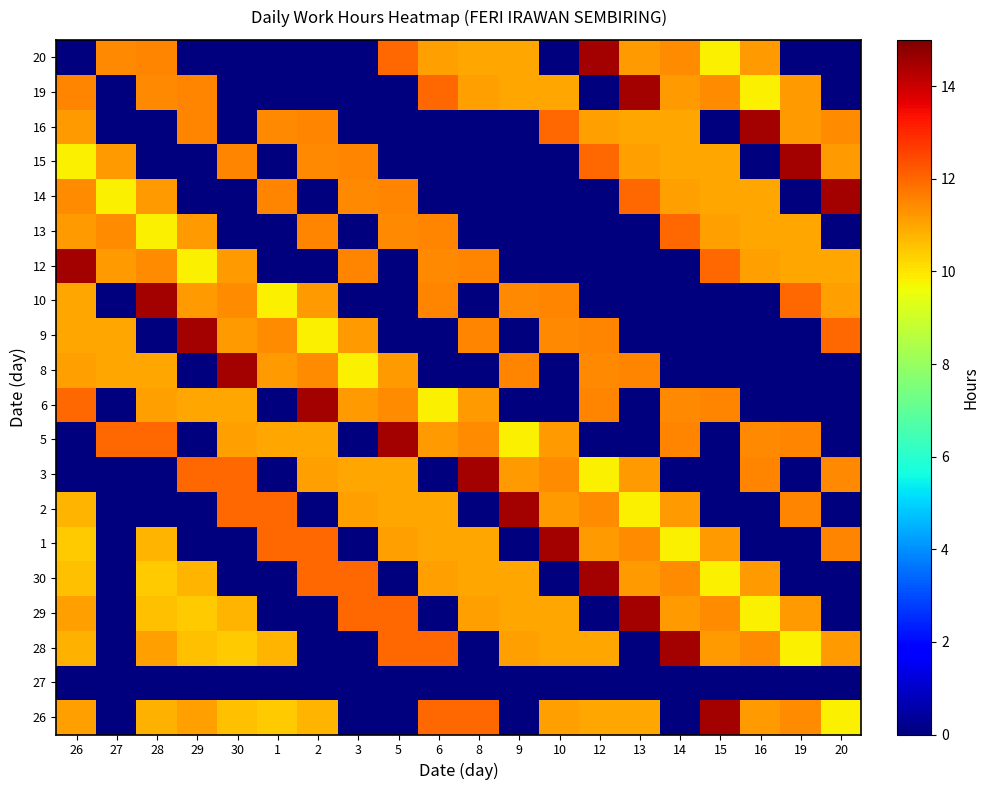

List the series in order of their peak value, highest first.

26, 28, 29, 30, 1, 2, 3, 5, 6, 8, 9, 10, 12, 14, 15, 16, 19, 20, 13, 27